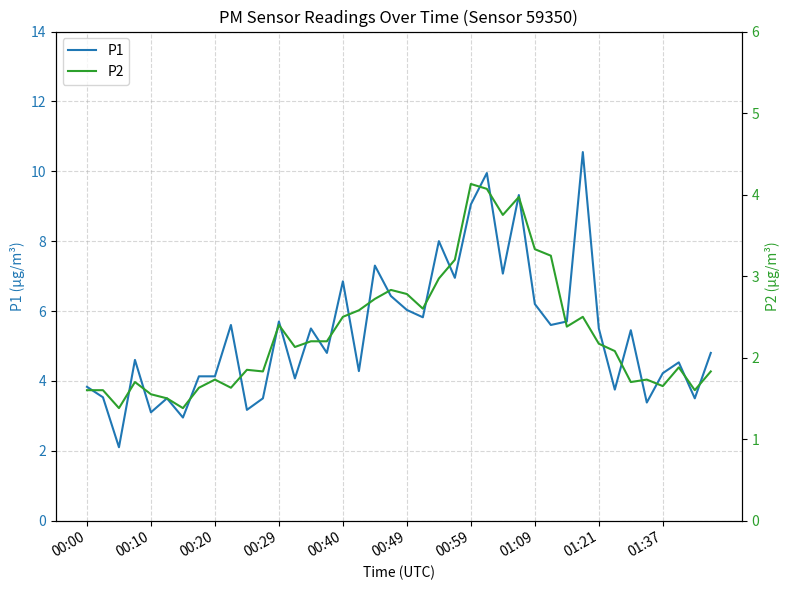

What is the difference between the P2 values at 00:00 and 14?

0.6